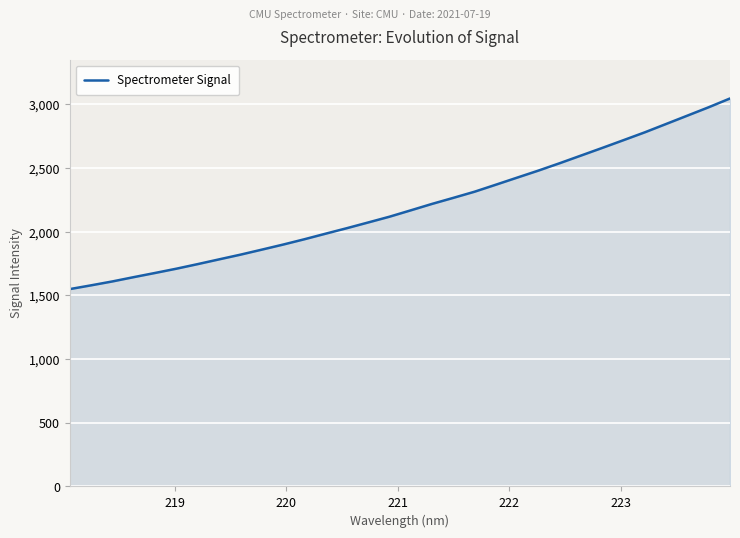

What is the difference between the maximum and minimum values?

1496.9